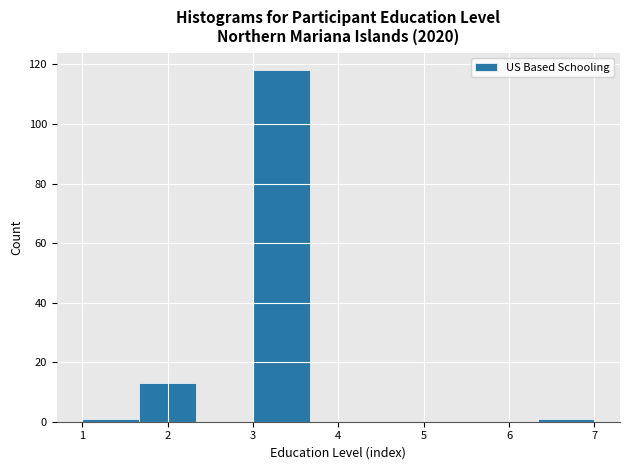

Reading left to right, transcribe this chart: for each bar, give the range it covers on the x-axis and its height. Neither the bar edges nor the heights are printed on the chart, so give them approximately, as read against the axes.

1.0 to 1.7: under 2
1.7 to 2.3: 14
2.3 to 3.0: 0
3.0 to 3.7: 118
3.7 to 4.3: 0
4.3 to 5.0: 0
5.0 to 5.7: 0
5.7 to 6.3: 0
6.3 to 7.0: under 2